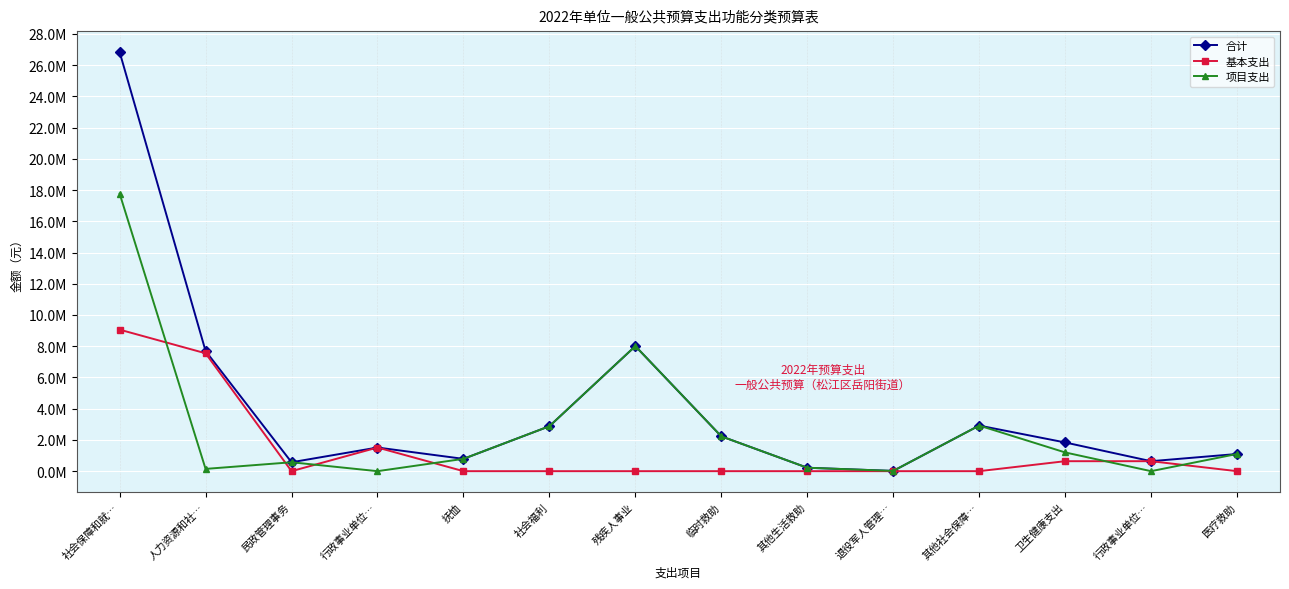

The value of 合计 at 社会保障和就… is 6537322.2. True or false?

False